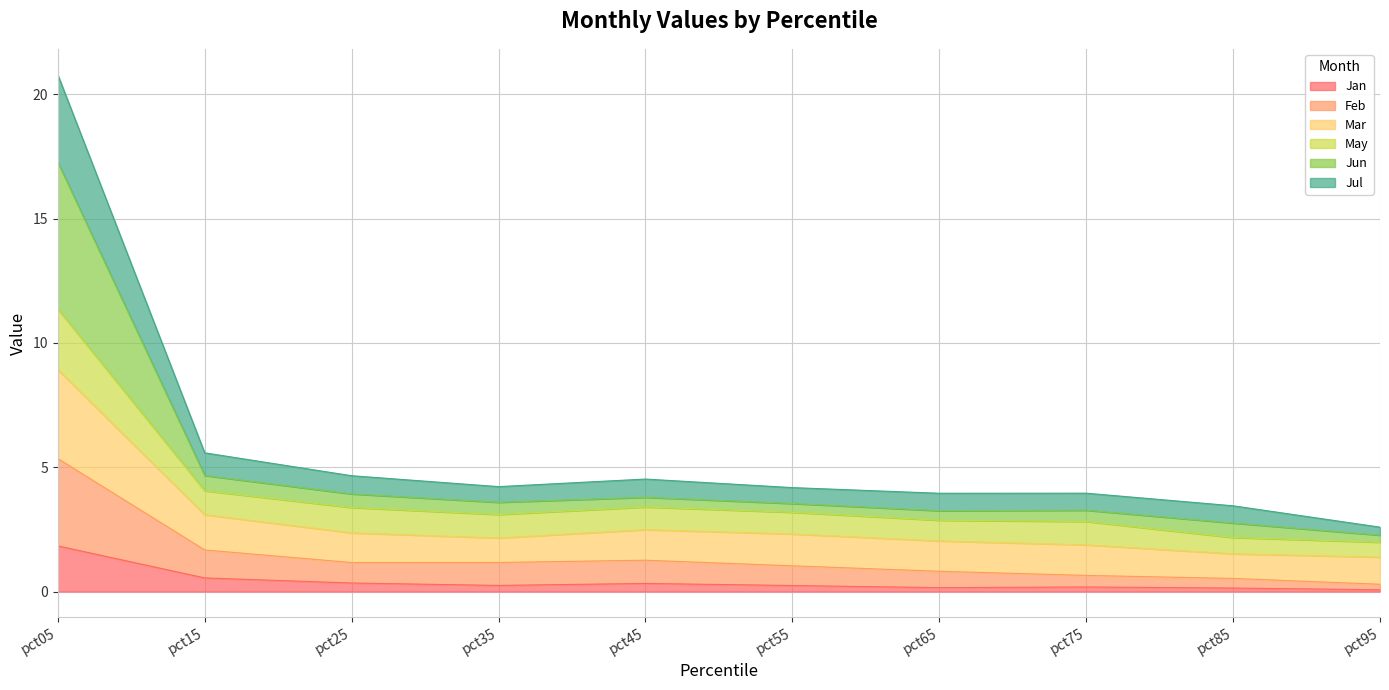

True or false: Jul has more than 0 interior local peaks.

True